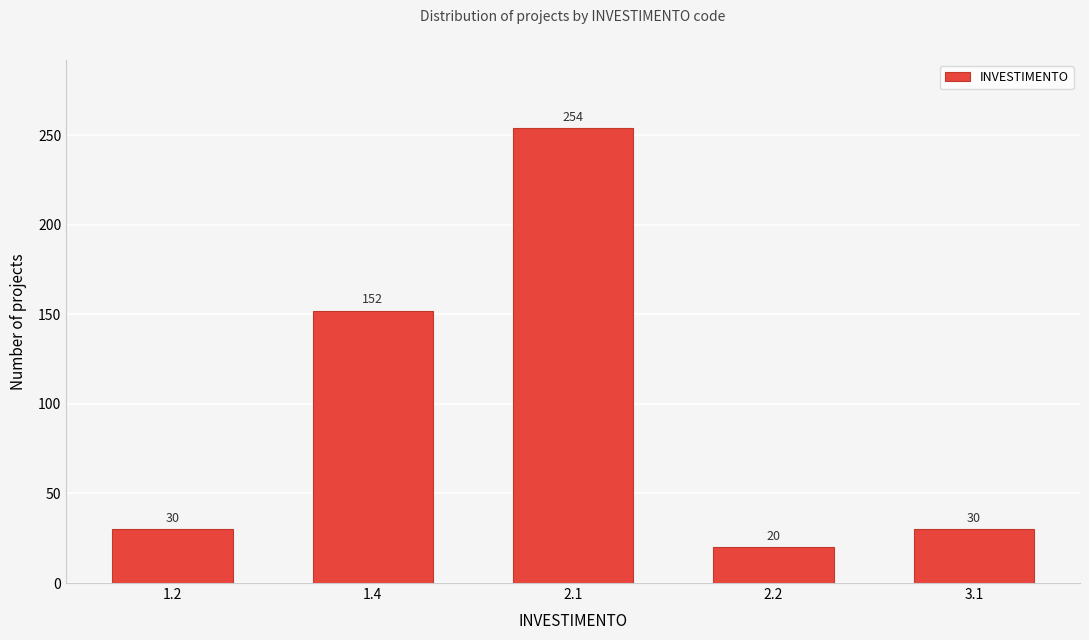

Reading left to right, list all the values displayed in this chart.

30	152	254	20	30